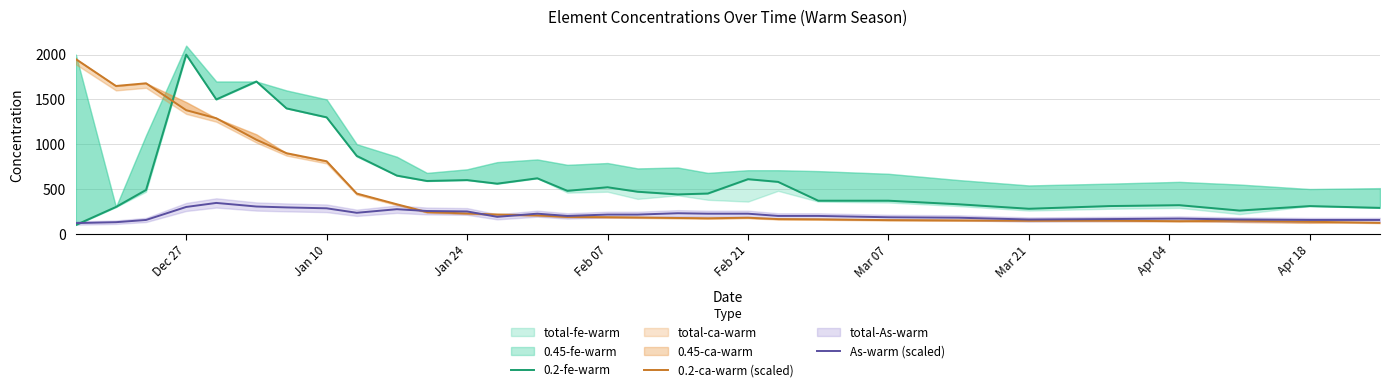

Which series ends up on top after the final intersection of As-warm (scaled) and 0.2-fe-warm?

0.2-fe-warm